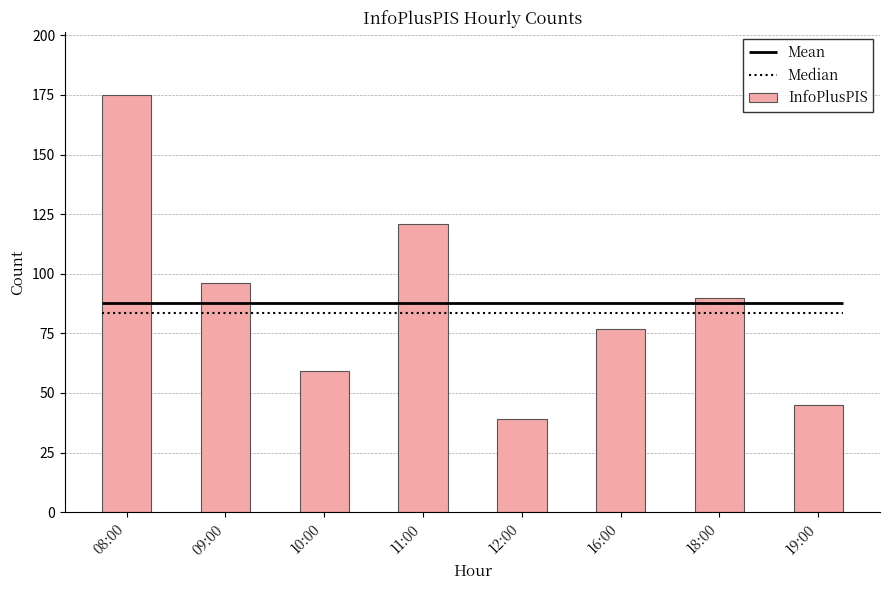

What is the sum of the values at 19:00 and 16:00?

122